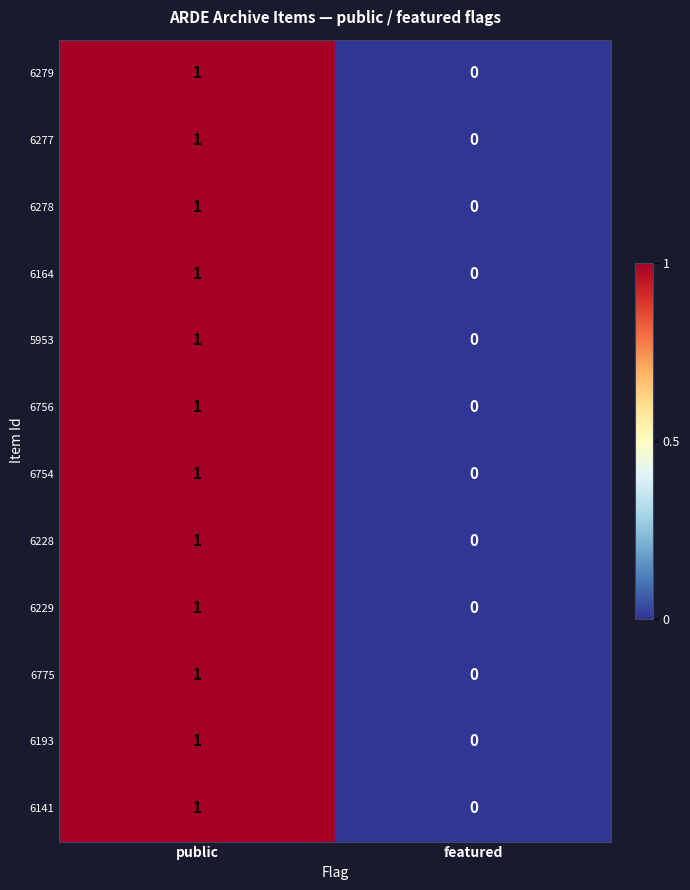

Rank the categories by 6193 value from highest to lowest.

public, featured